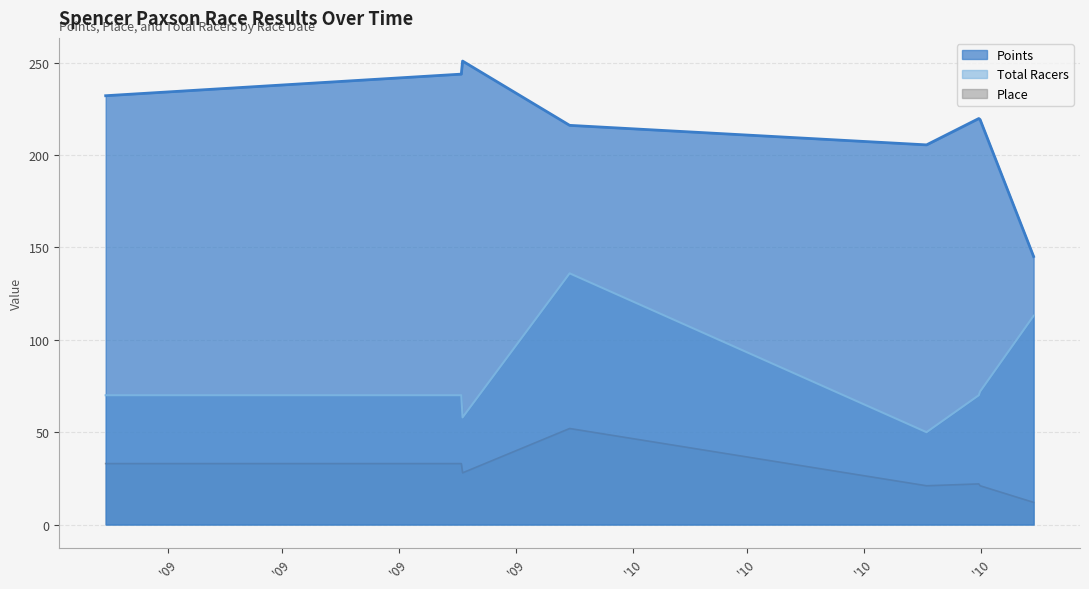

How many data points in Total Racers are above 70?

3